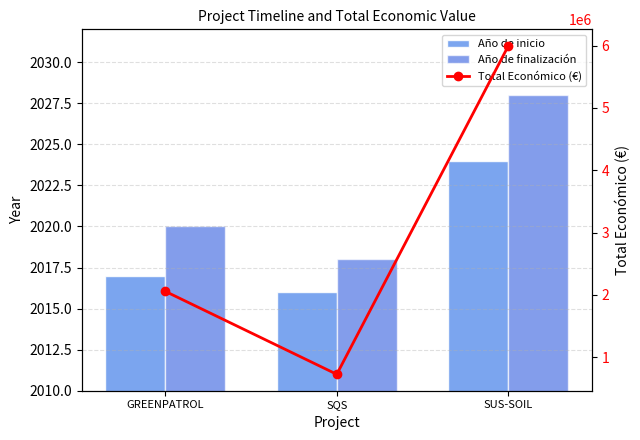

Read the Año de inicio value at SUS-SOIL.

2024